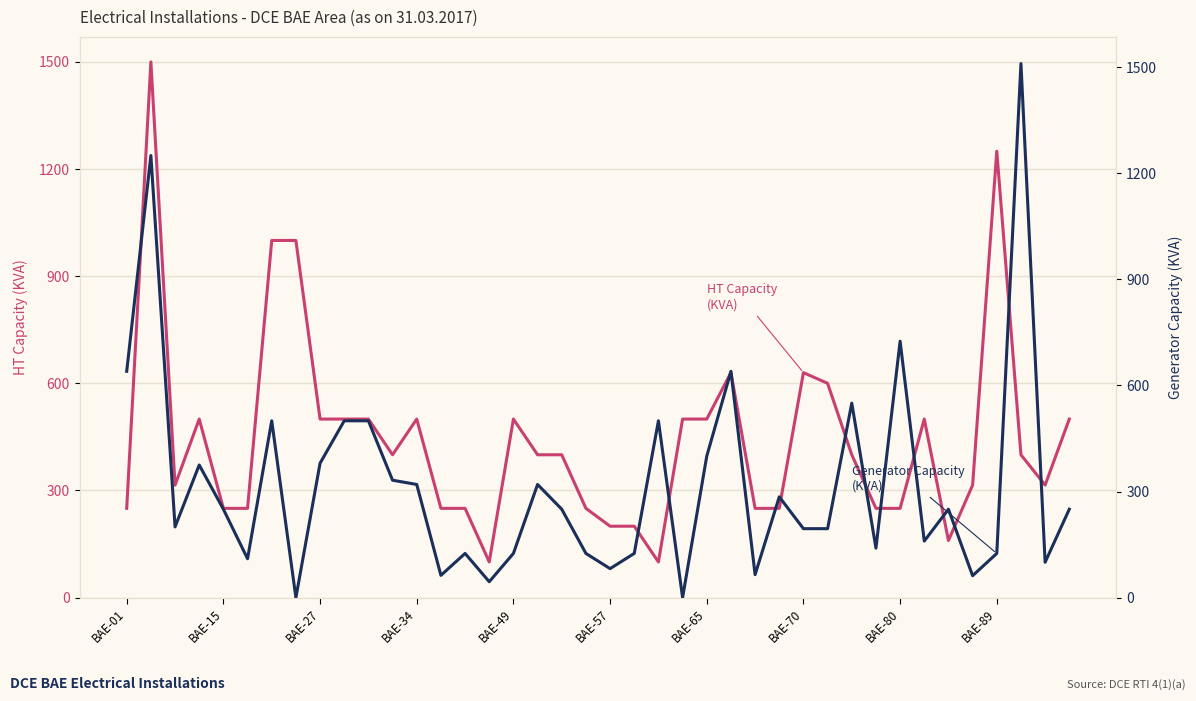

Reading right to left, list all the values displayed in this chart.

HT Capacity (KVA): 500	315	400	1250	315	160	500	250	250	400	600	630	250	250	630	500	500	100	200	200	250	400	400	500	100	250	250	500	400	500	500	500	1000	1000	250	250	500	315	1500	250
Generator Capacity (KVA): 250	100	1510	125	62	250	160	725	140	550	195	195	285	65	640	400	0	500	125	82	125	250	320	125	45	125	63	320	332	500	500	380	0	500	110	250	375	200	1250	640